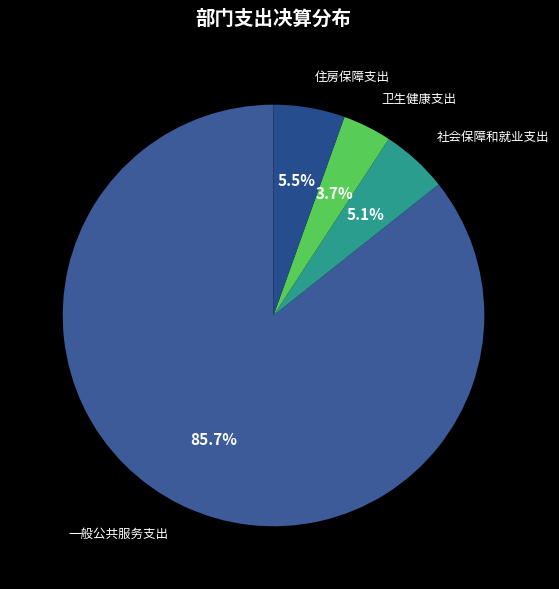

How many segments does this pie chart have?

4